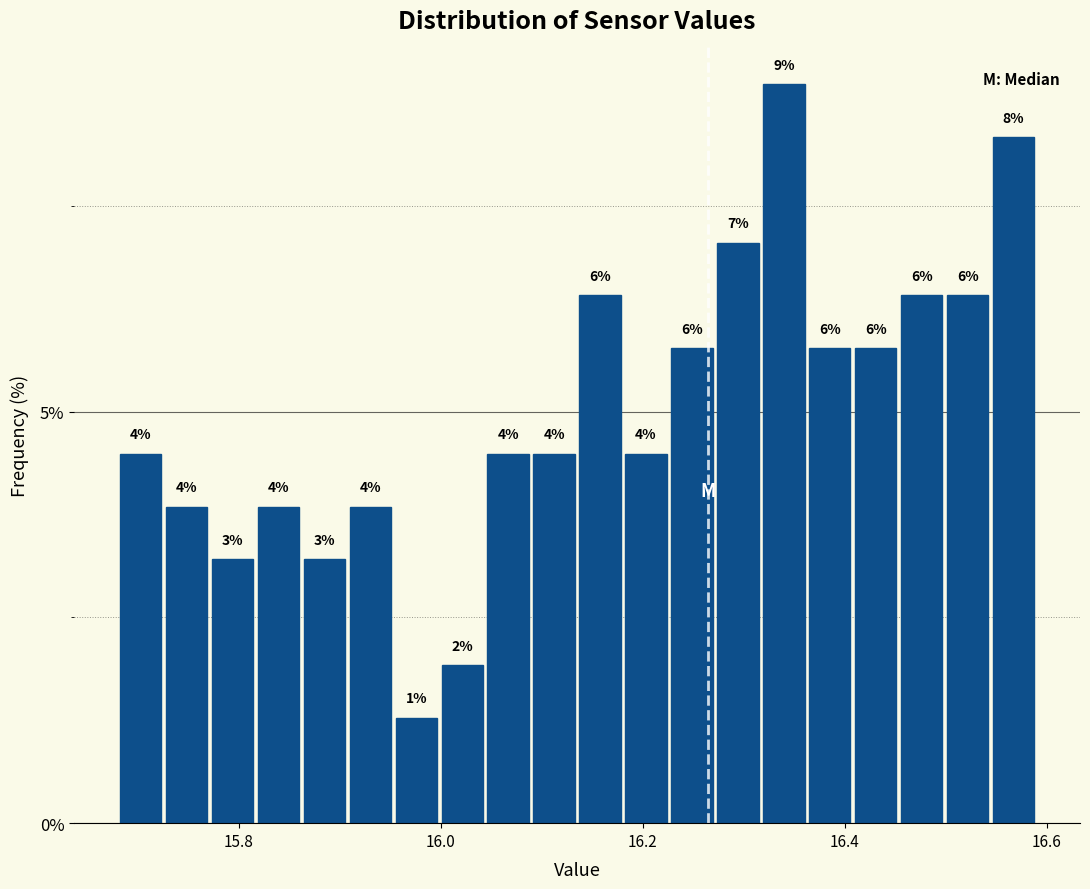

Around what value on the x-axis is the tallest bar? Give the approximate position of its centre, as read against the axis.

16.34